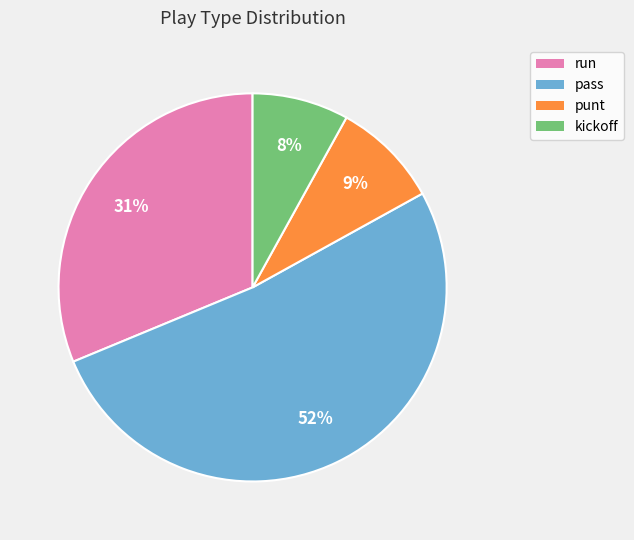

Is the sum of pass and punt greater than half?

Yes